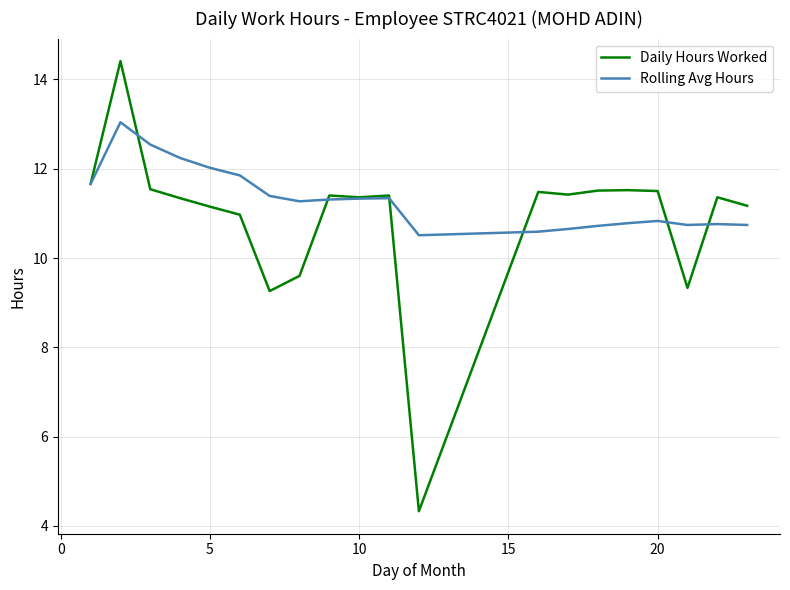

Which series has the widest spread of values?

Daily Hours Worked